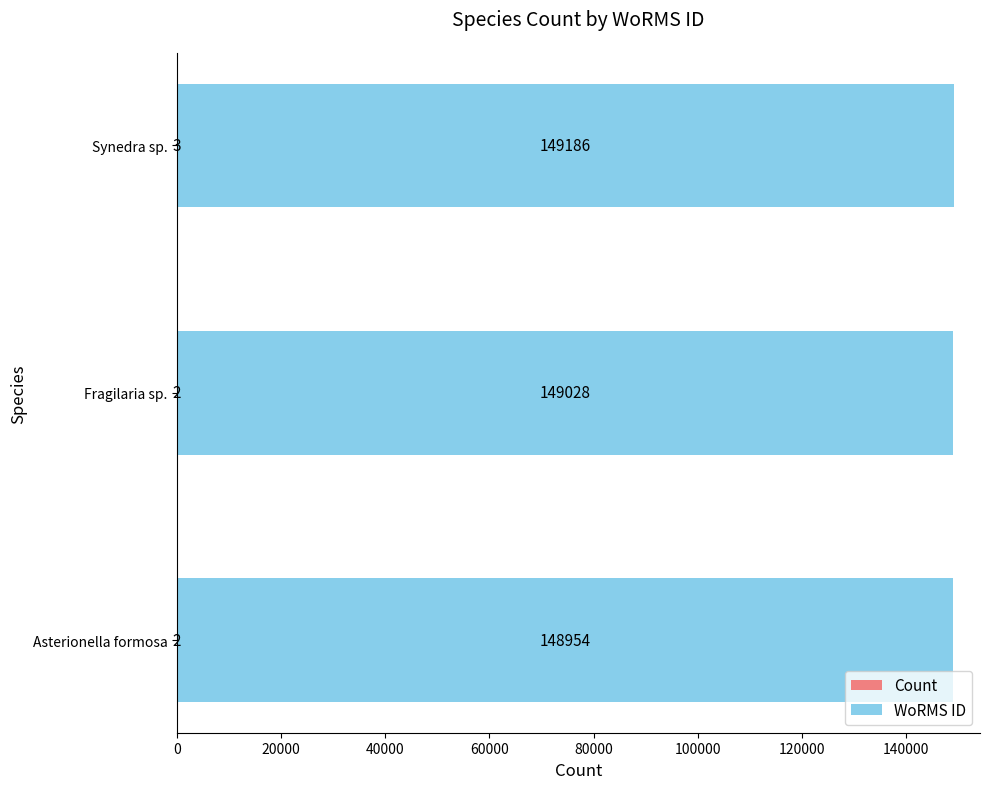

What is the total value across all series at Fragilaria sp.?

149030